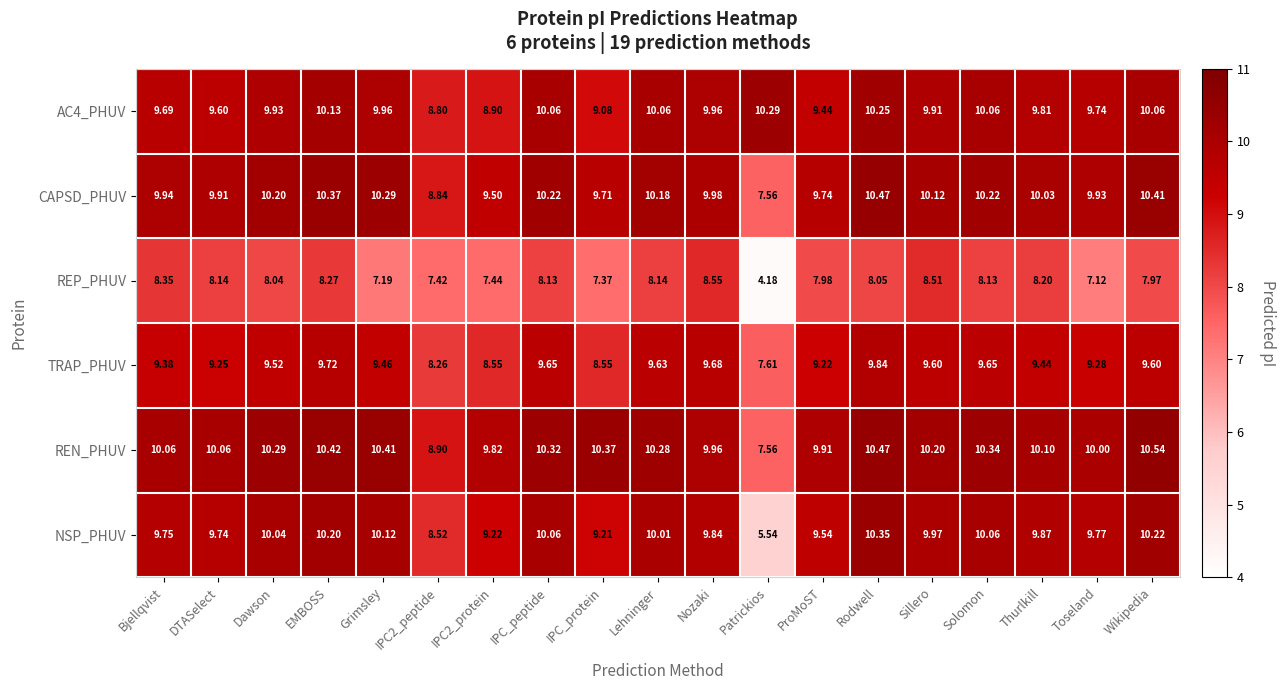

Which series changed the most between Dawson and Sillero?

REP_PHUV